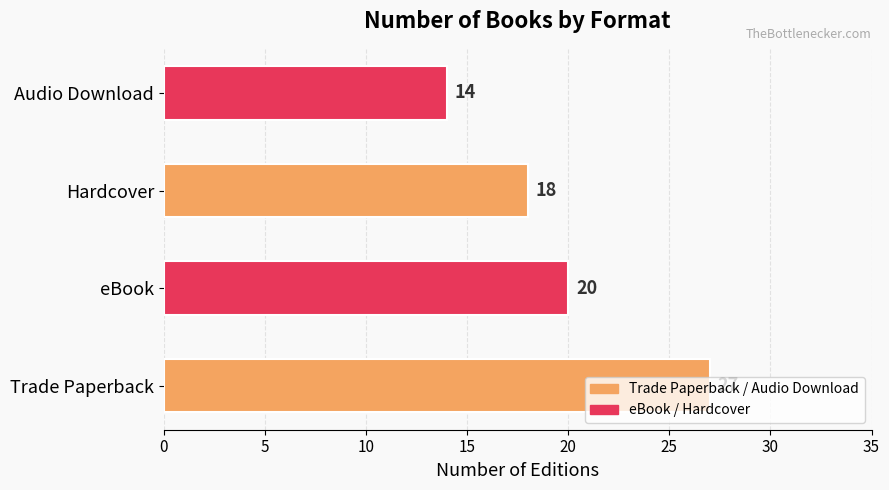

Does the chart contain any negative values?

No